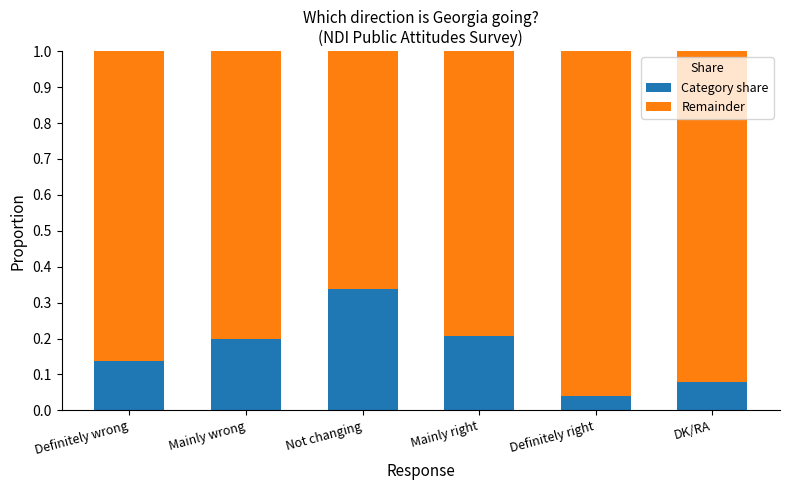

How many data points does each series have?

6